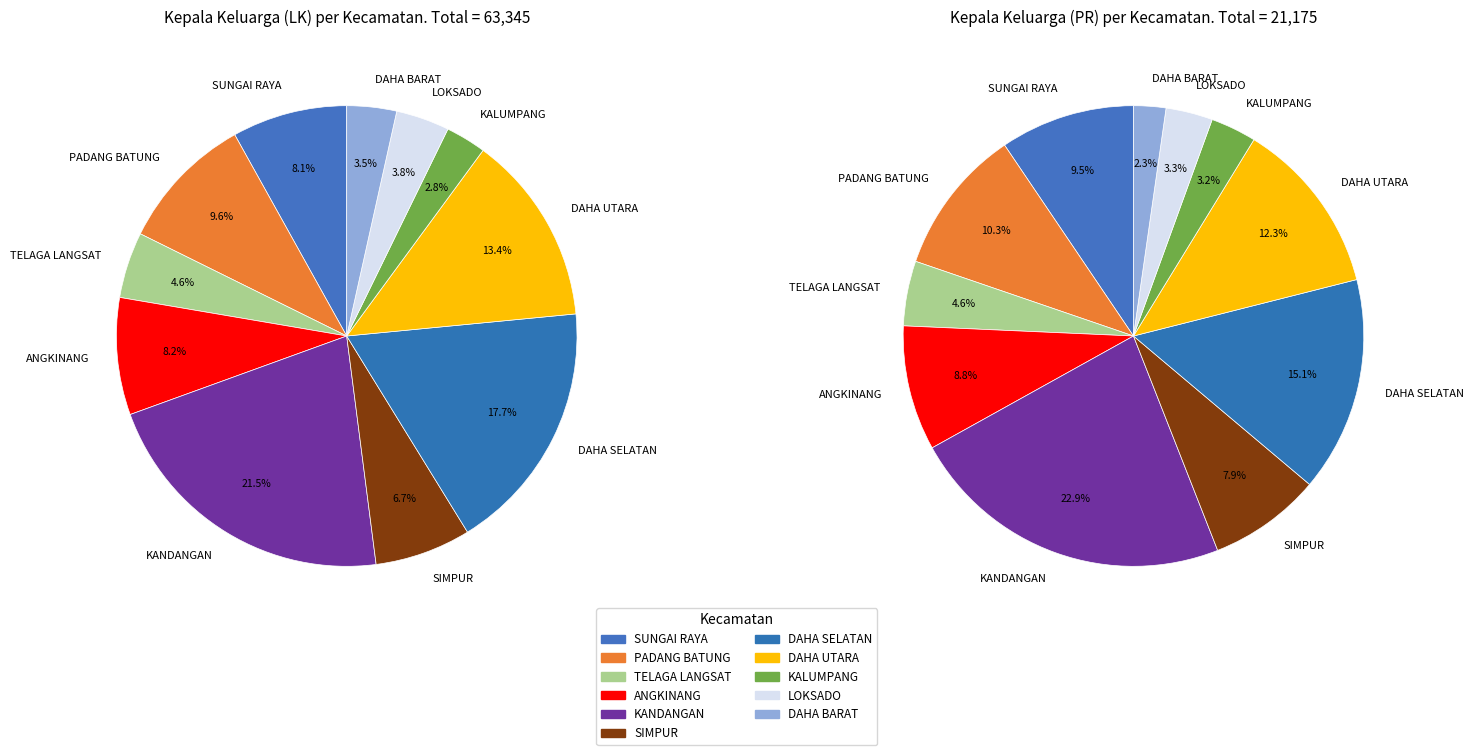

Which series has the largest range (max minus min)?

KEPALA KELUARGA (LK)